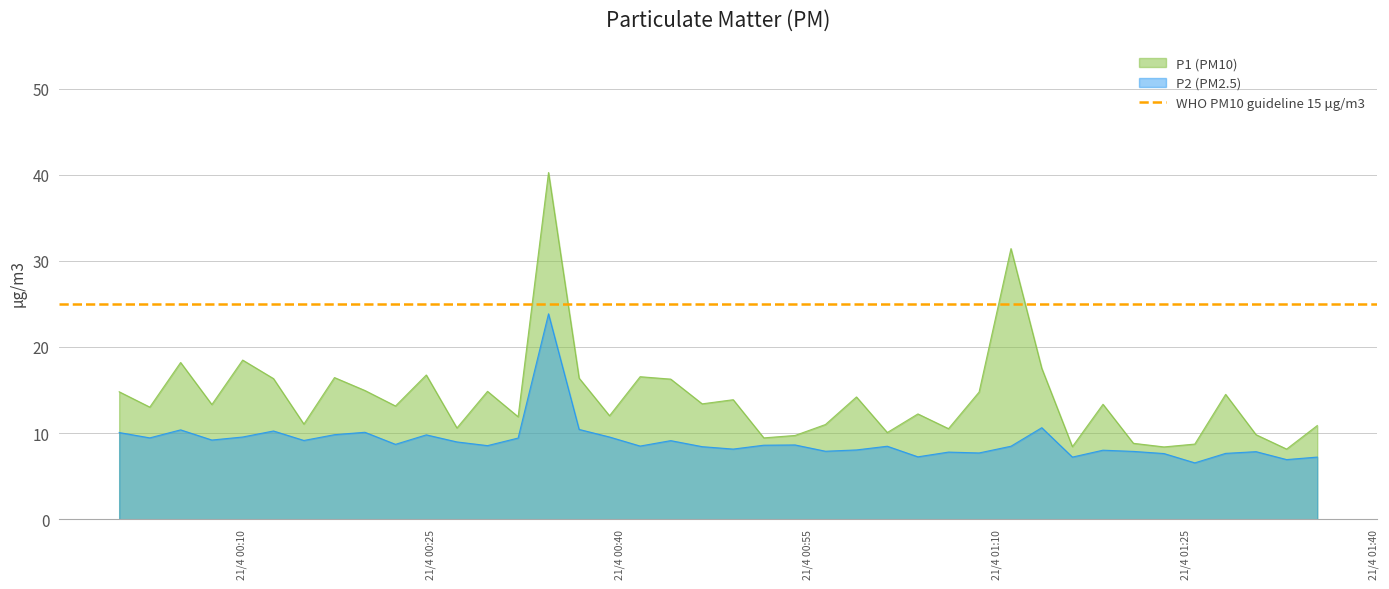

True or false: P1 (PM10) has more than 2 interior local peaks.

True